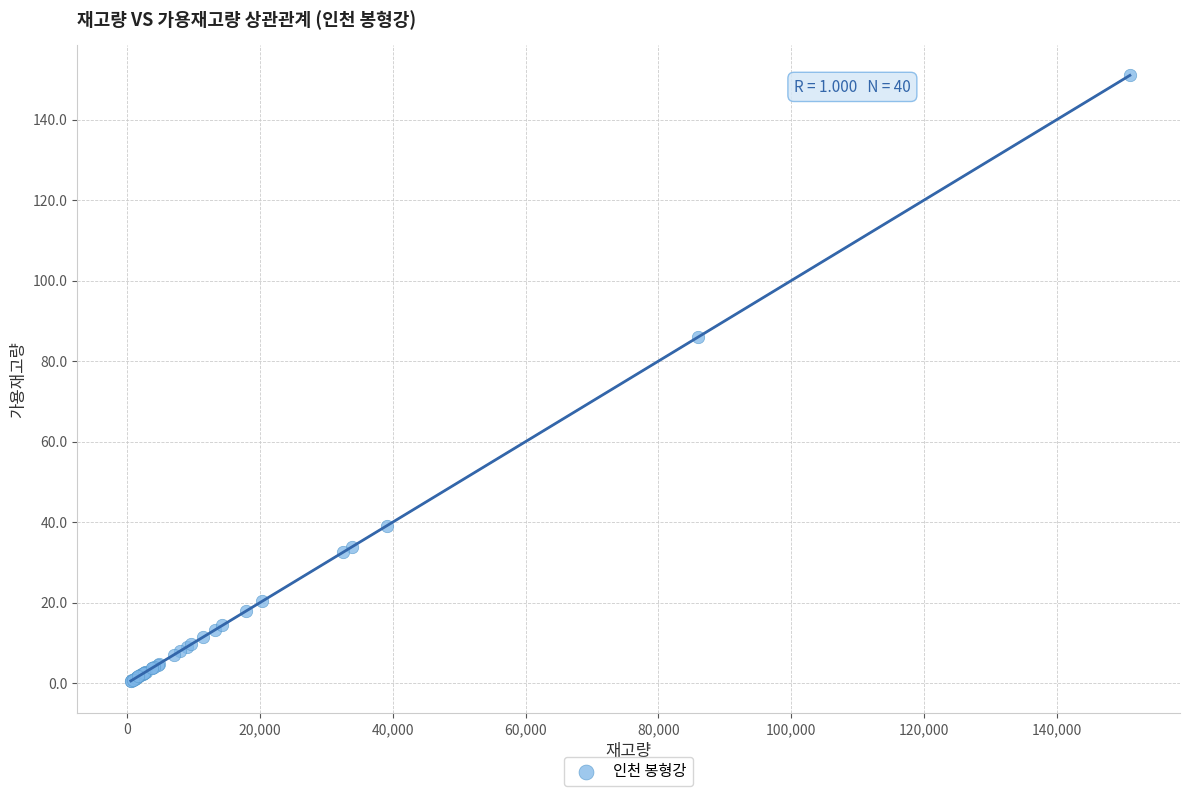

What Y value in the scatter plot is closest to 75?

86.0